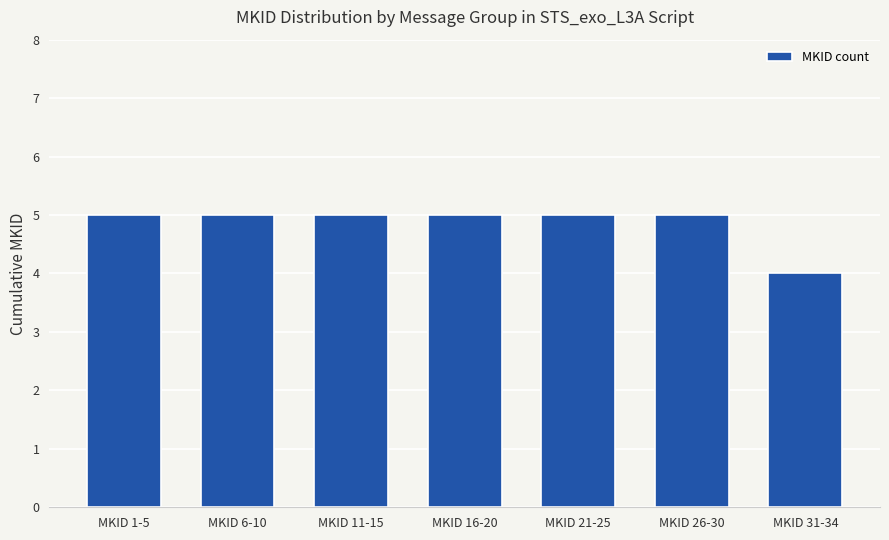

What is the smallest value displayed?

4